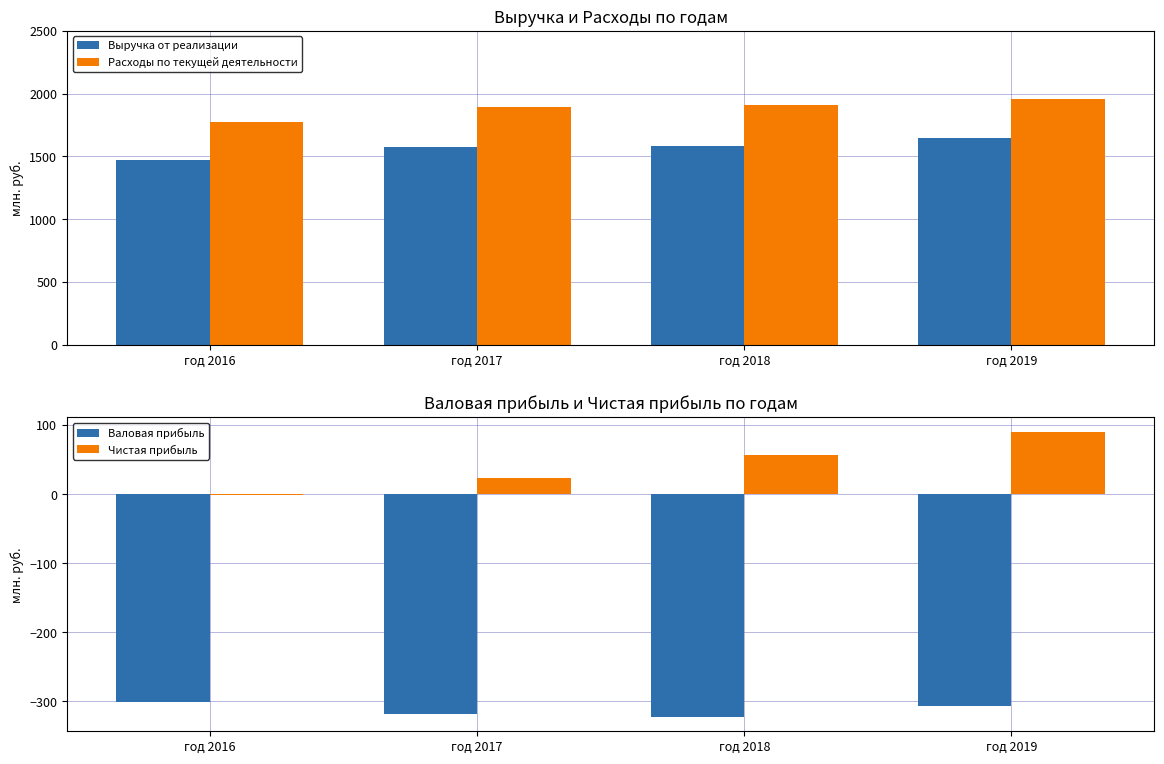

Is it true that Валовая прибыль equals -306.1 at год 2019?

True